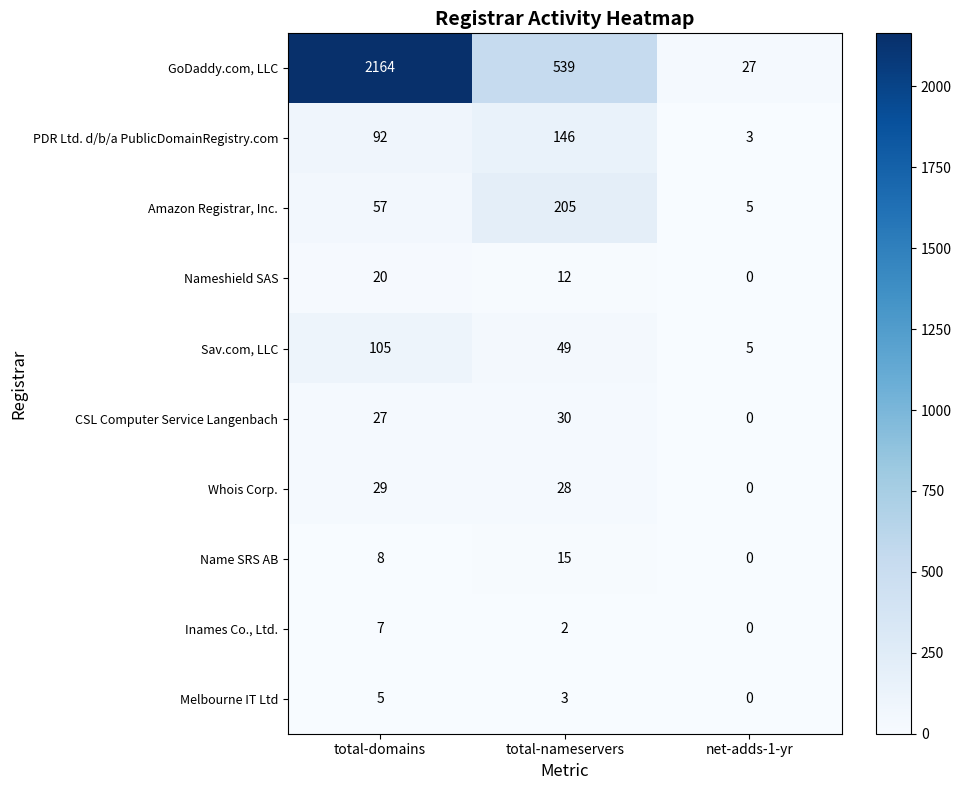

At which label does GoDaddy.com, LLC first exceed 539?

total-domains